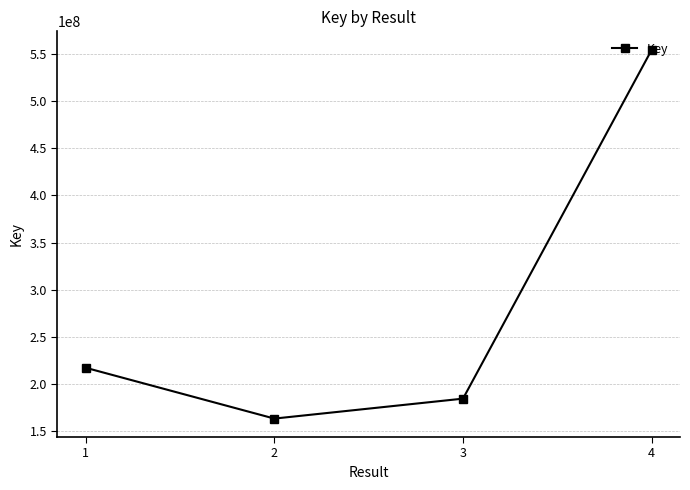

Which category has the lowest value across all series?

2